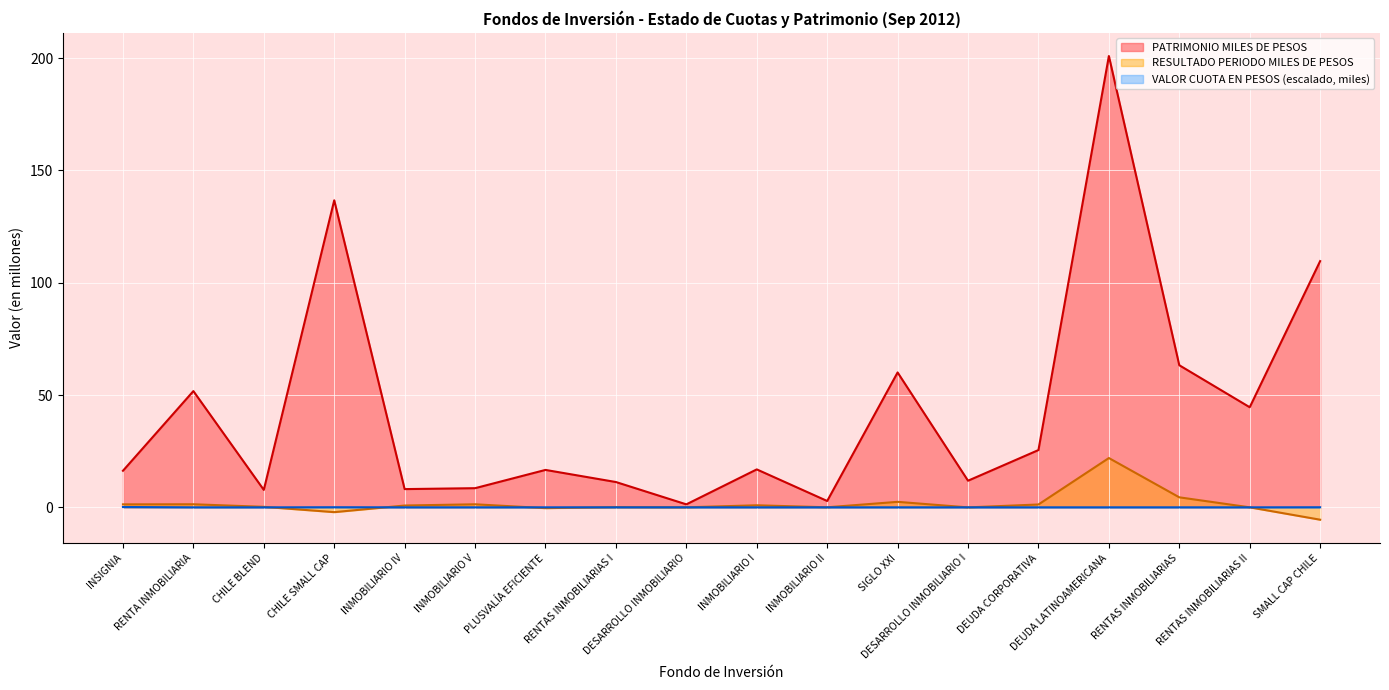

Is it true that VALOR CUOTA EN PESOS equals 0.1 at SMALL CAP CHILE?

True